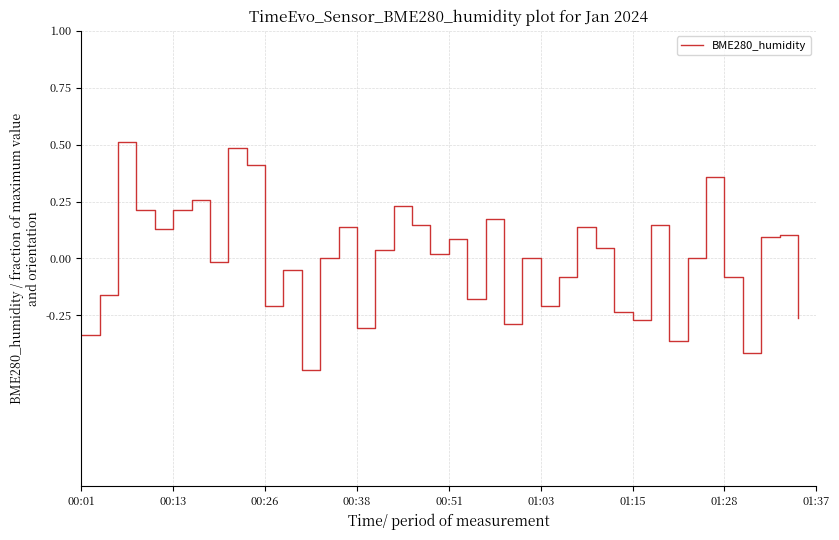

What is the greatest value displayed?

0.5